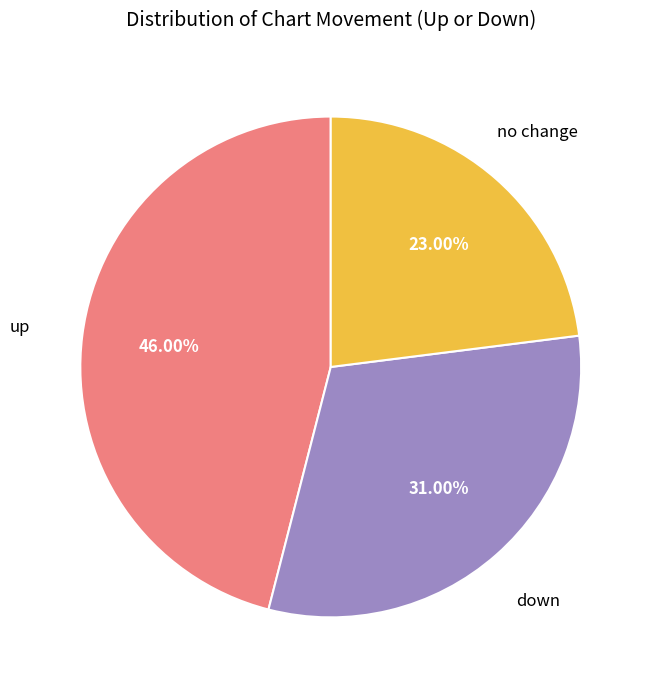

Is the sum of down and up greater than half?

Yes